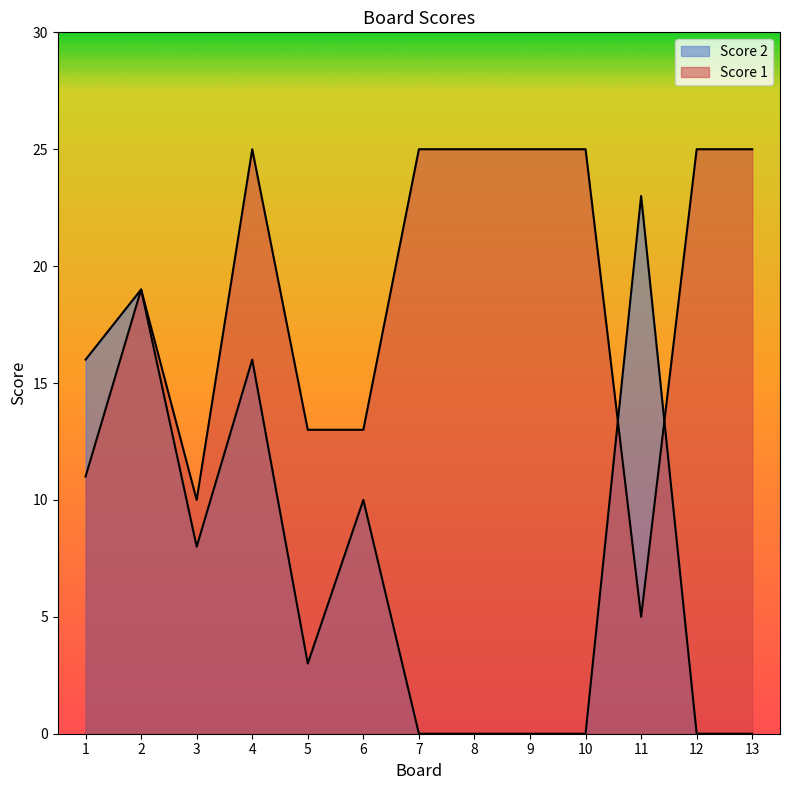

List the labels in order of Score 1 value, largest first.

4, 7, 8, 9, 10, 12, 13, 2, 5, 6, 1, 3, 11